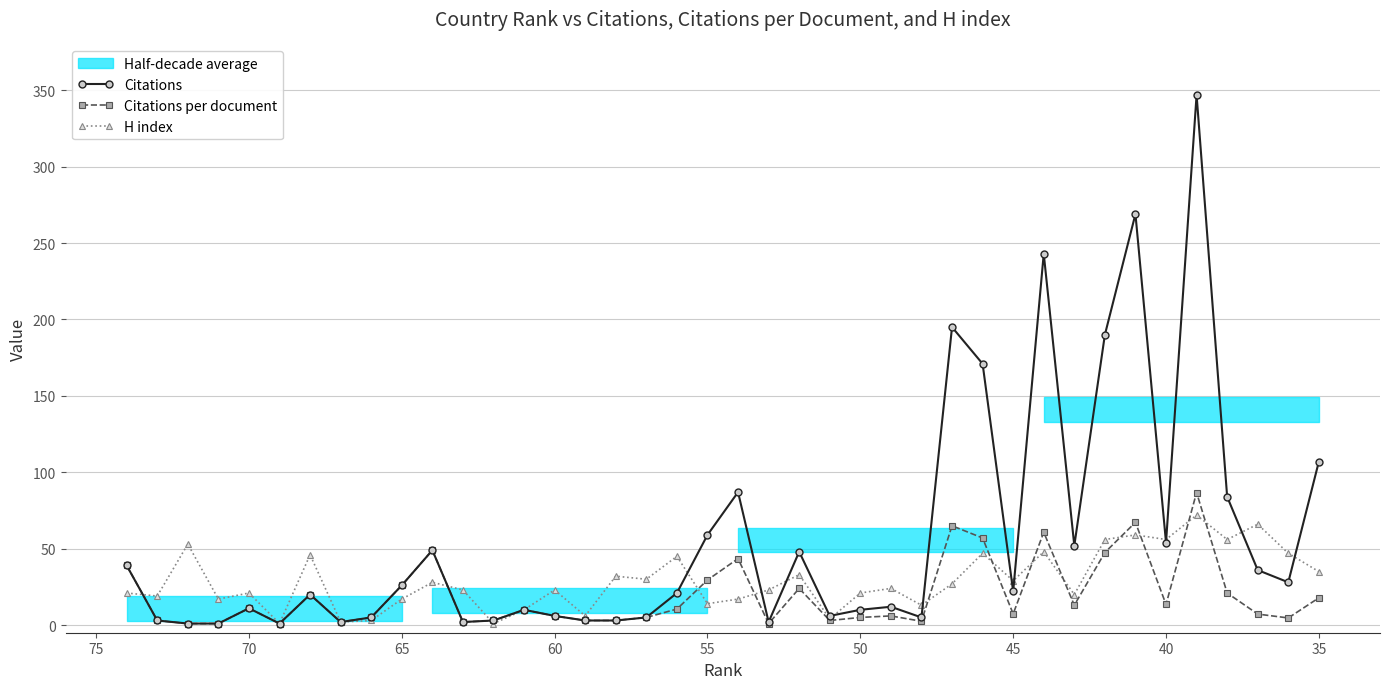

How many series are shown in this chart?

3